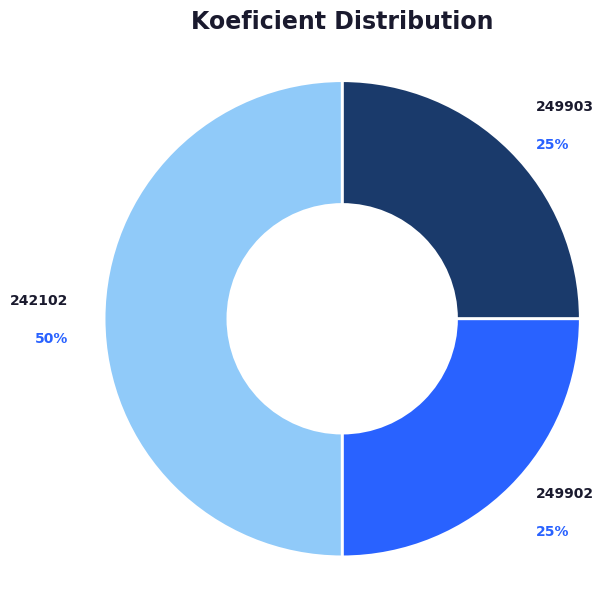

Is it true that 249902 is 34% of the pie?

False